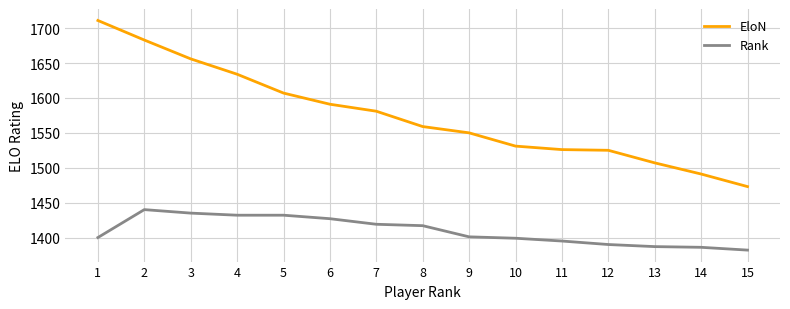

Rank the series by their maximum value, from lowest to highest.

Rank, EloN